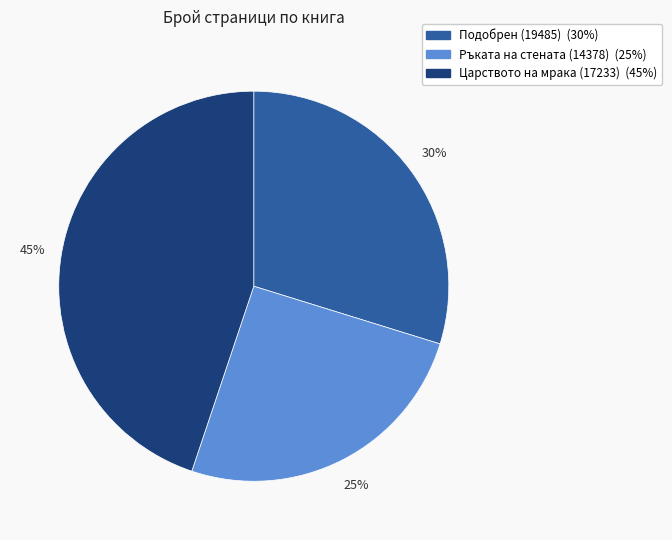

What percentage is the Царството на мрака (17233) slice, to the nearest percent?

45%